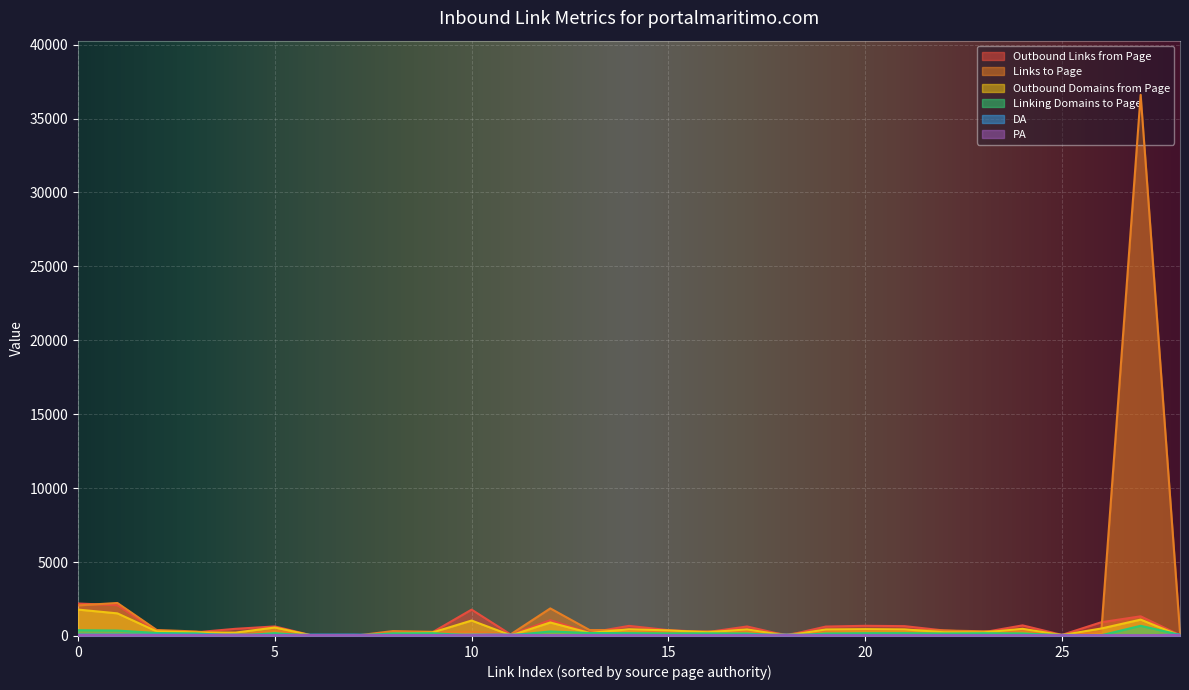

What is the greatest value displayed?

36610